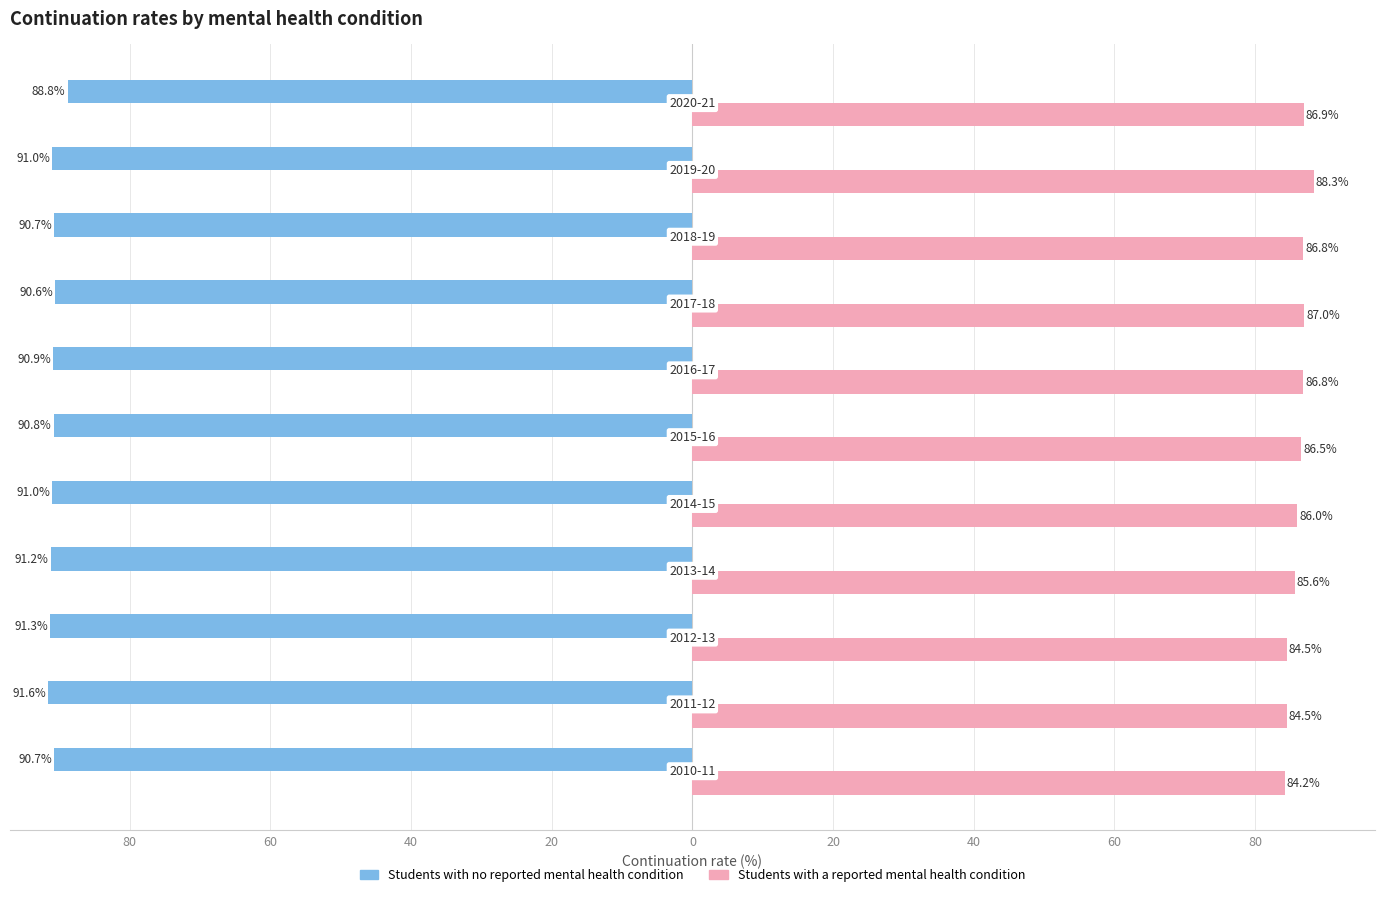

What are all the series names shown in the legend?

Students with no reported mental health condition, Students with a reported mental health condition